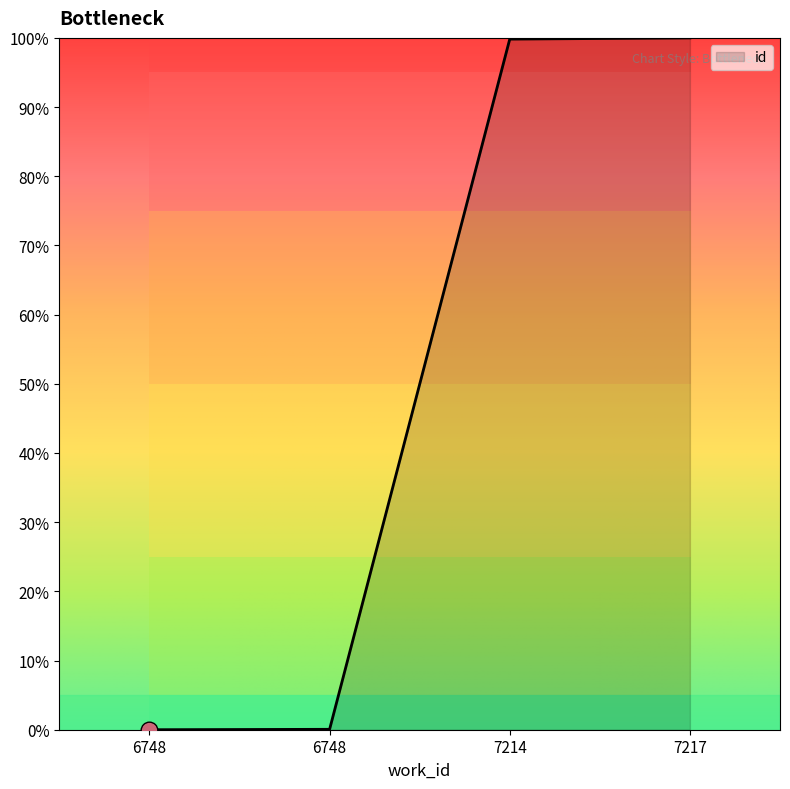

How many values are below 99?

2